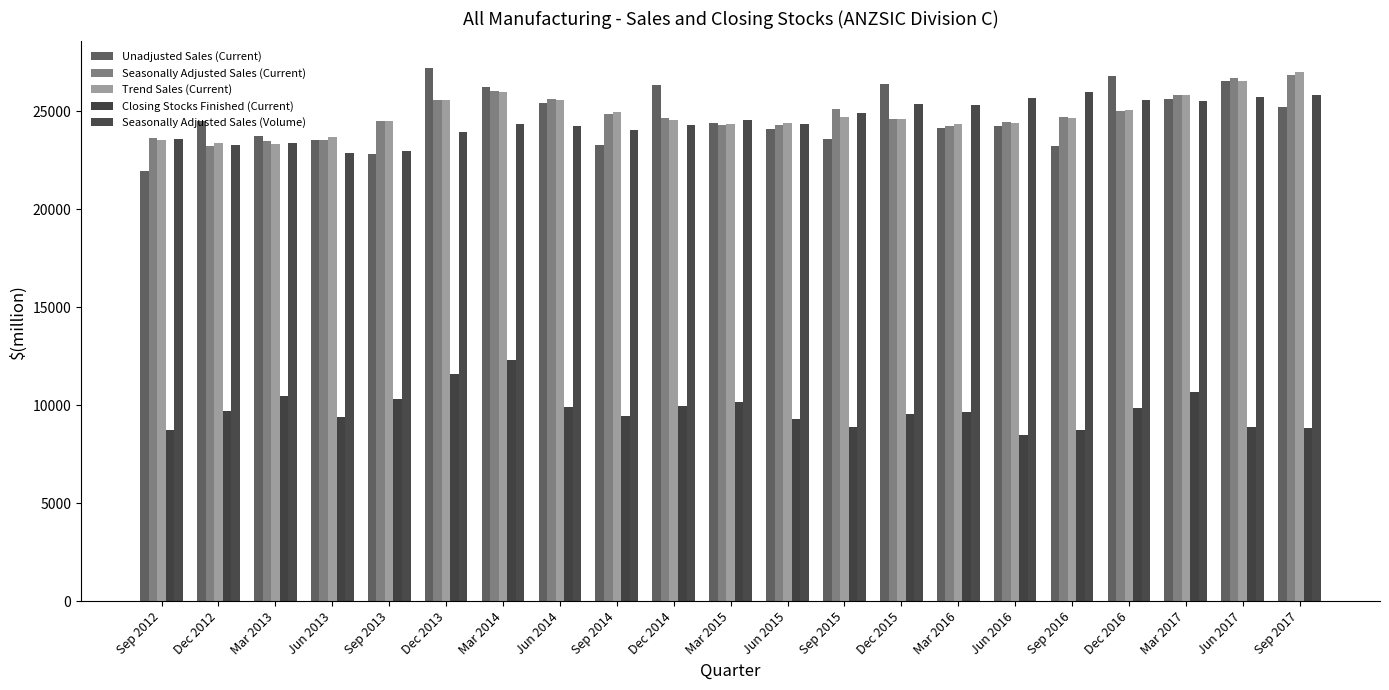

The Seasonally Adjusted Sales (Current) series shows 35977 at Sep 2014. True or false?

False